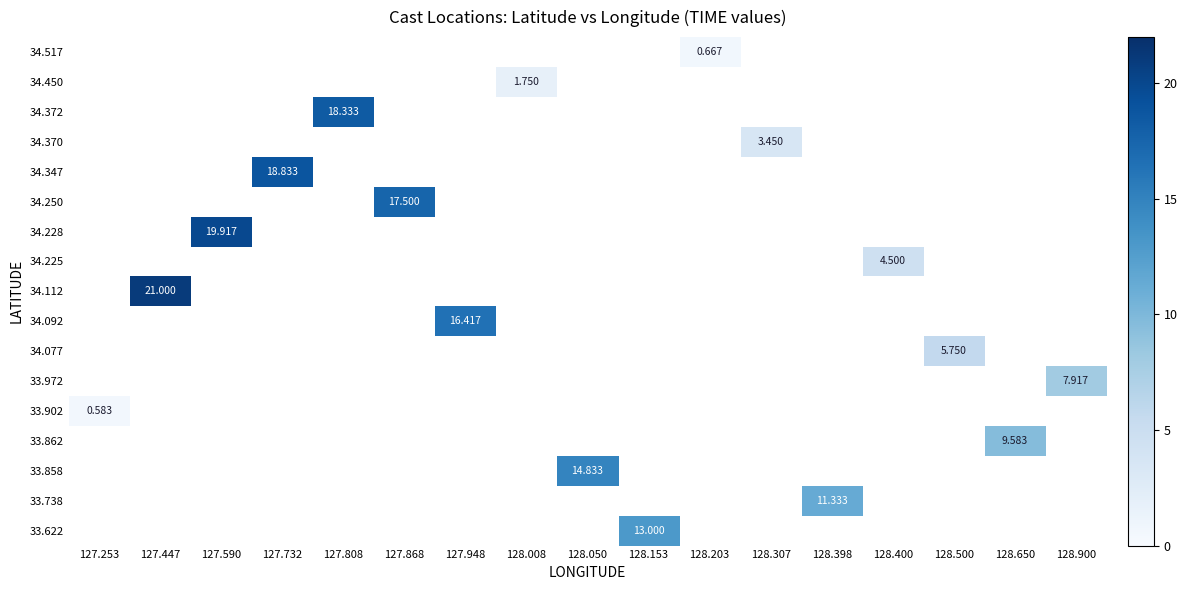

Which category has the highest value across all series?

127.447